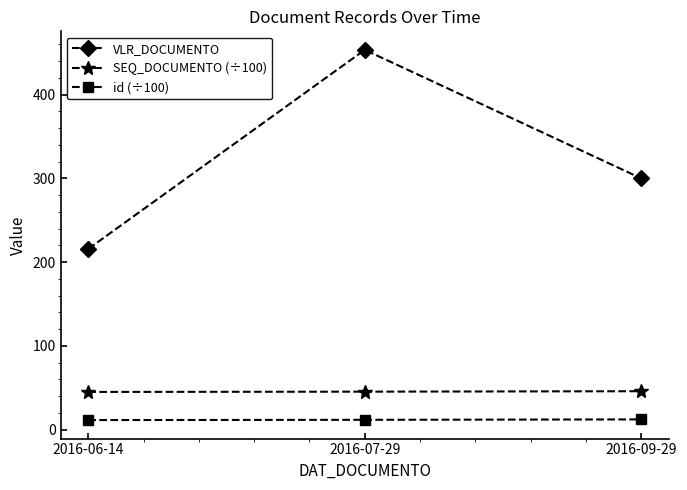

At 2016-09-29, list the series in order from largest to smallest.

VLR_DOCUMENTO, SEQ_DOCUMENTO (÷100), id (÷100)